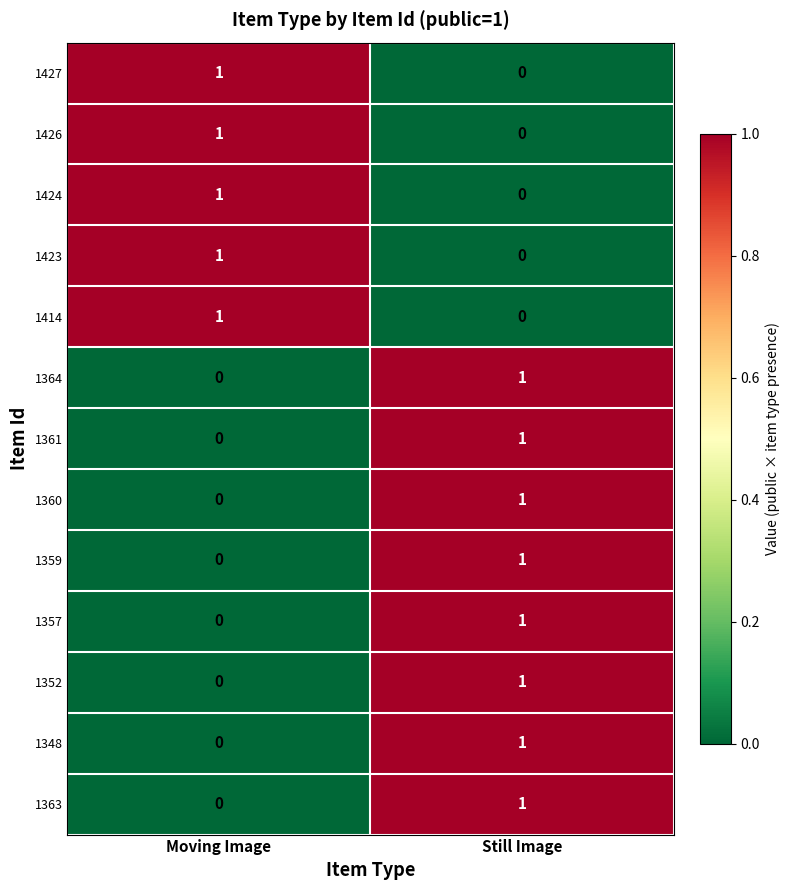

Rank the categories by 1364 value from highest to lowest.

Still Image, Moving Image